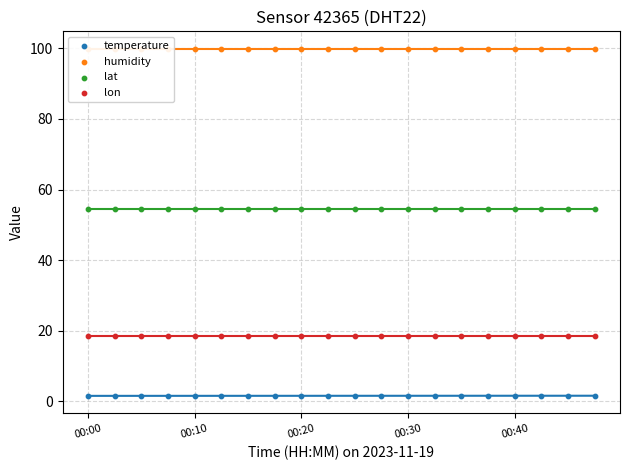

Which series has the largest total across all categories?

humidity